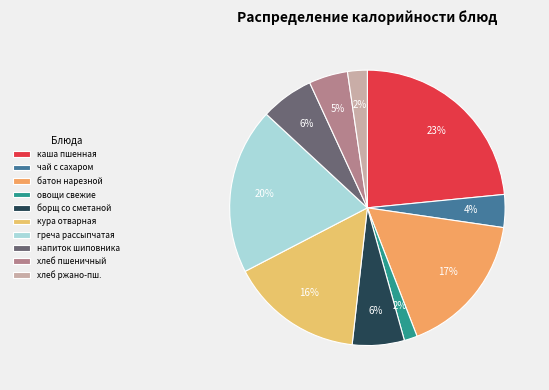

Is there any slice that represents more than half of the pie?

No